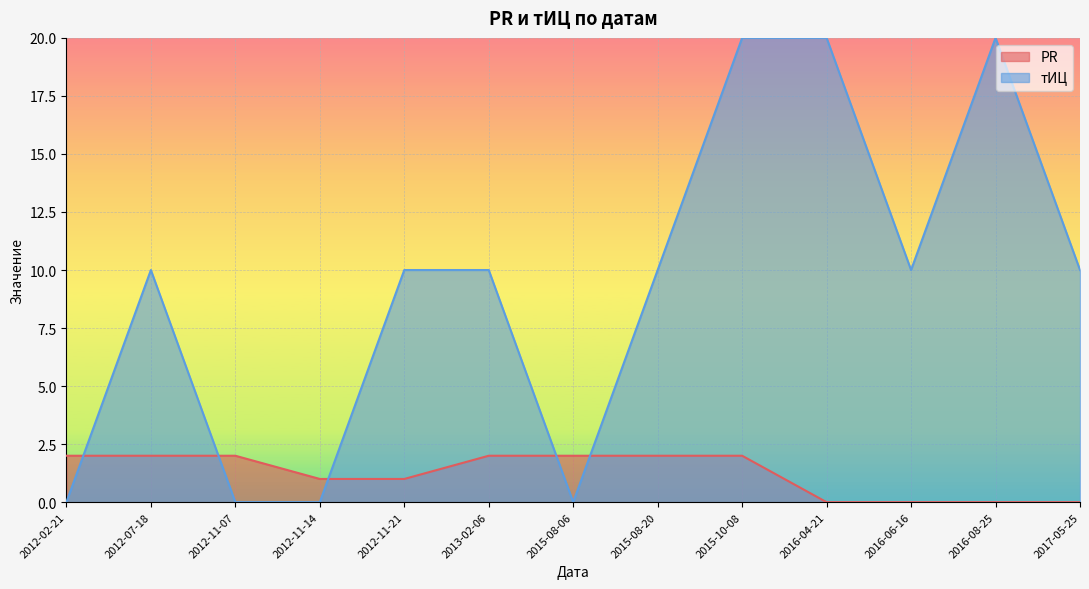

Between which two adjacent categories do тИЦ and PR first intersect?

2012-02-21 and 2012-07-18